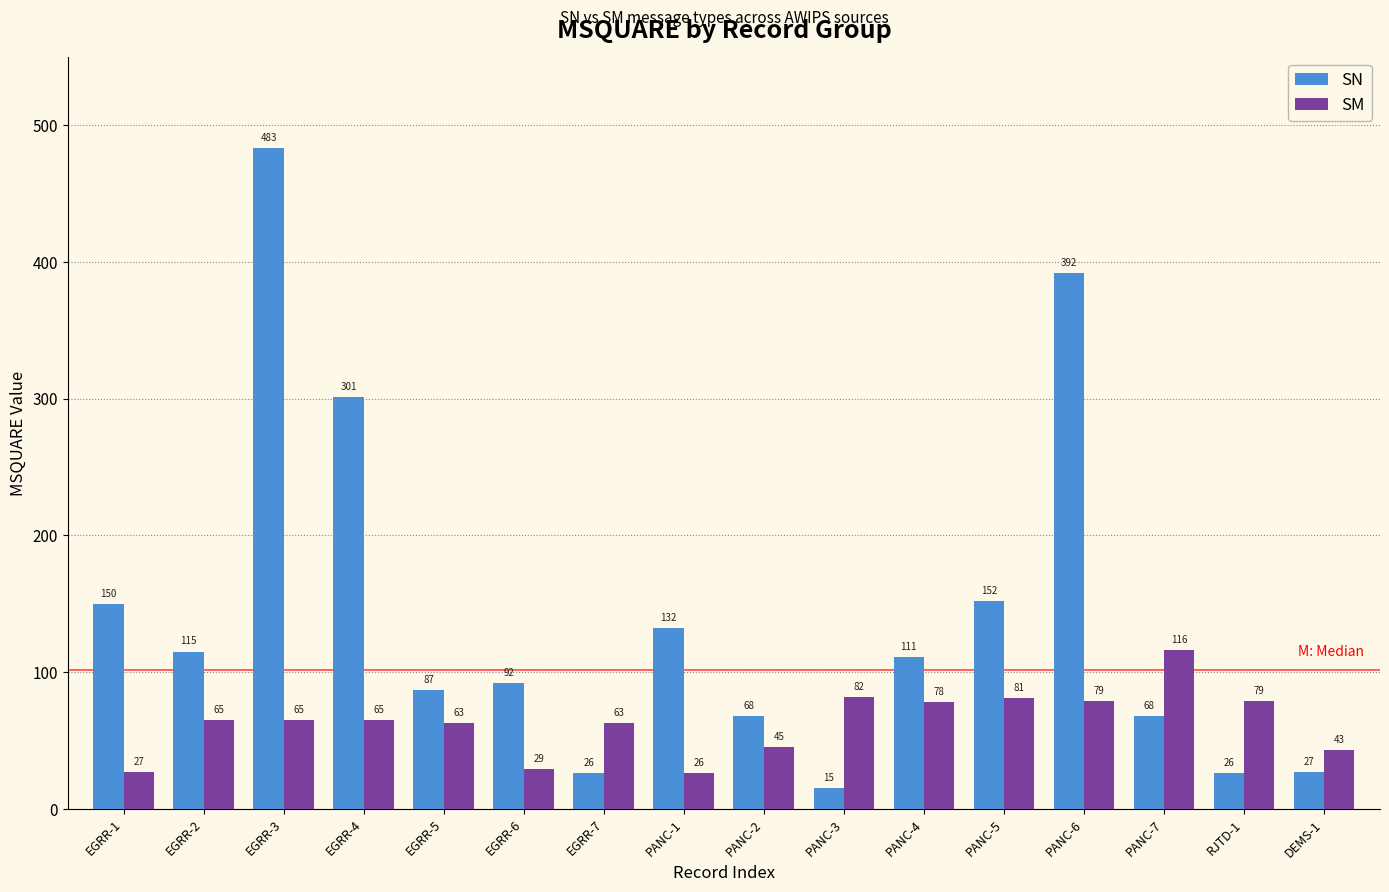

Reading right to left, list all the values displayed in this chart.

SN: 27	26	68	392	152	111	15	68	132	26	92	87	301	483	115	150
SM: 43	79	116	79	81	78	82	45	26	63	29	63	65	65	65	27